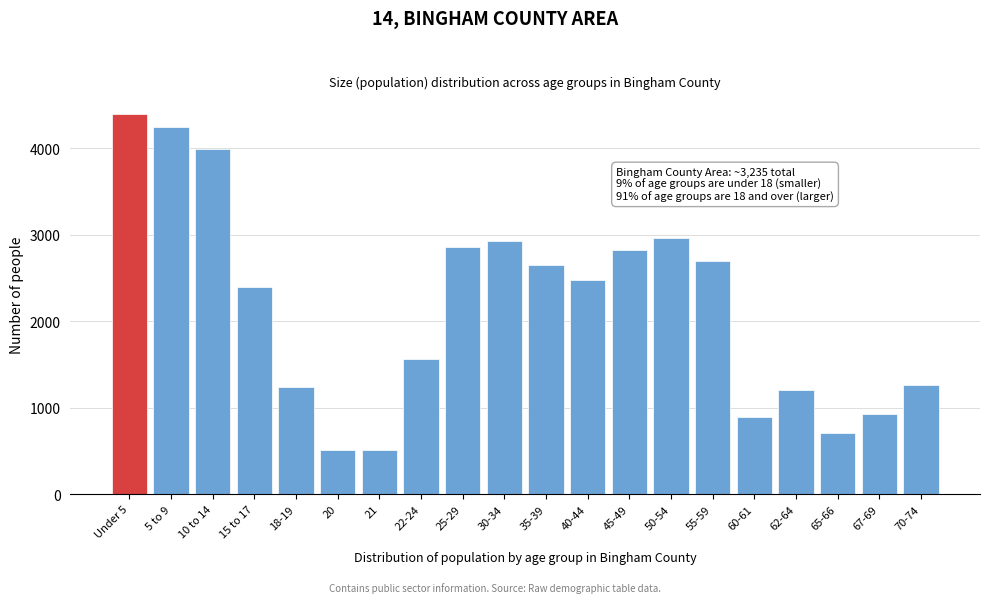

Reading left to right, what are all the values shown in this chart?

Under 5=4403	5 to 9=4250	10 to 14=3998	15 to 17=2397	18-19=1238	20=514	21=514	22-24=1561	25-29=2863	30-34=2930	35-39=2650	40-44=2481	45-49=2831	50-54=2968	55-59=2695	60-61=892	62-64=1208	65-66=705	67-69=924	70-74=1261